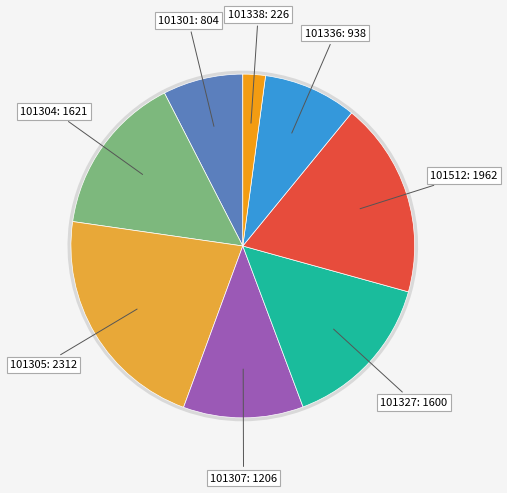

True or false: 101338 accounts for 17% of the total.

False